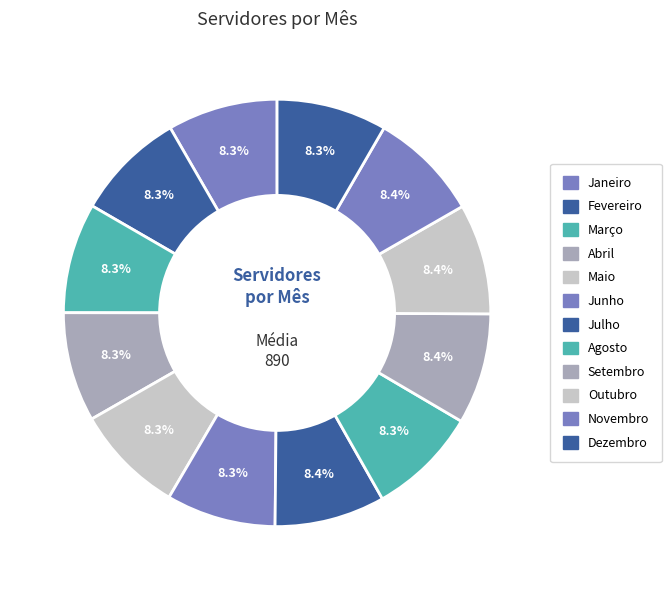

What is the change in value from Agosto to Dezembro?

+1